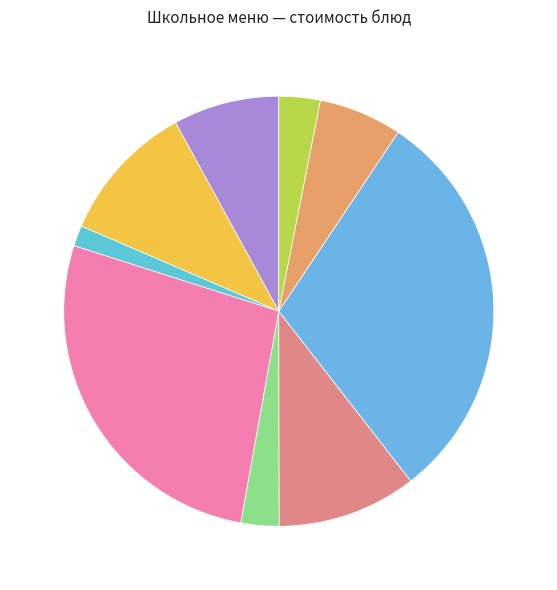

Which category has the biggest portion of the pie?

КОТЛЕТА ИЗ ГОВЯДИНЫ (обед)